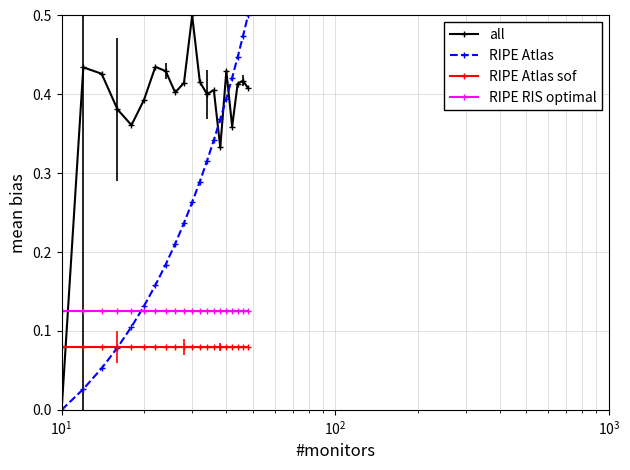

How many values in all are above zero?

19